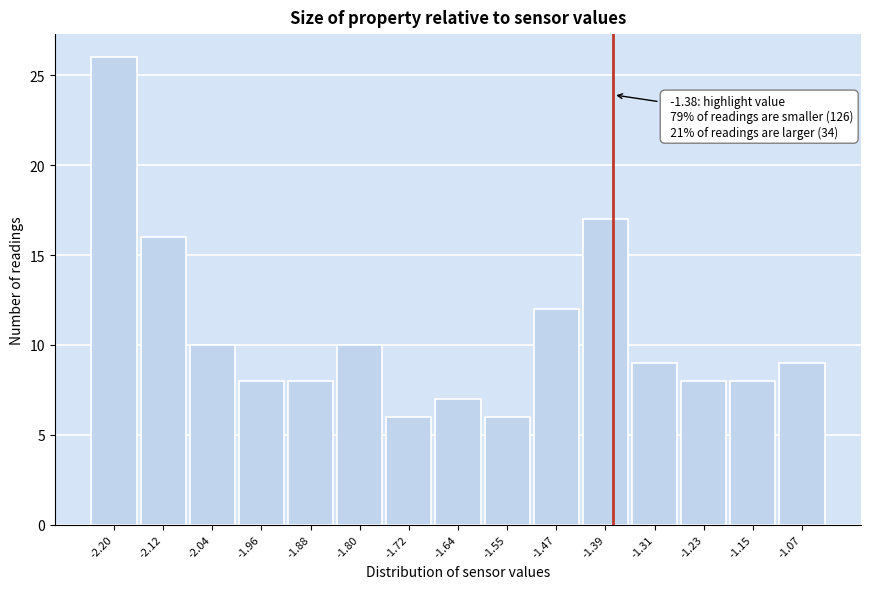

Which range on the x-axis has the tallest bar?

-2.24 to -2.16